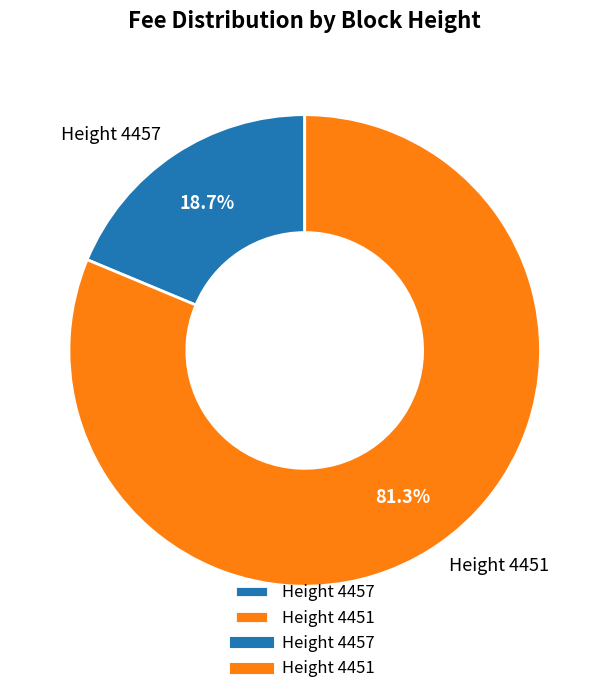

Between Height 4457 and Height 4451, which is larger?

Height 4451